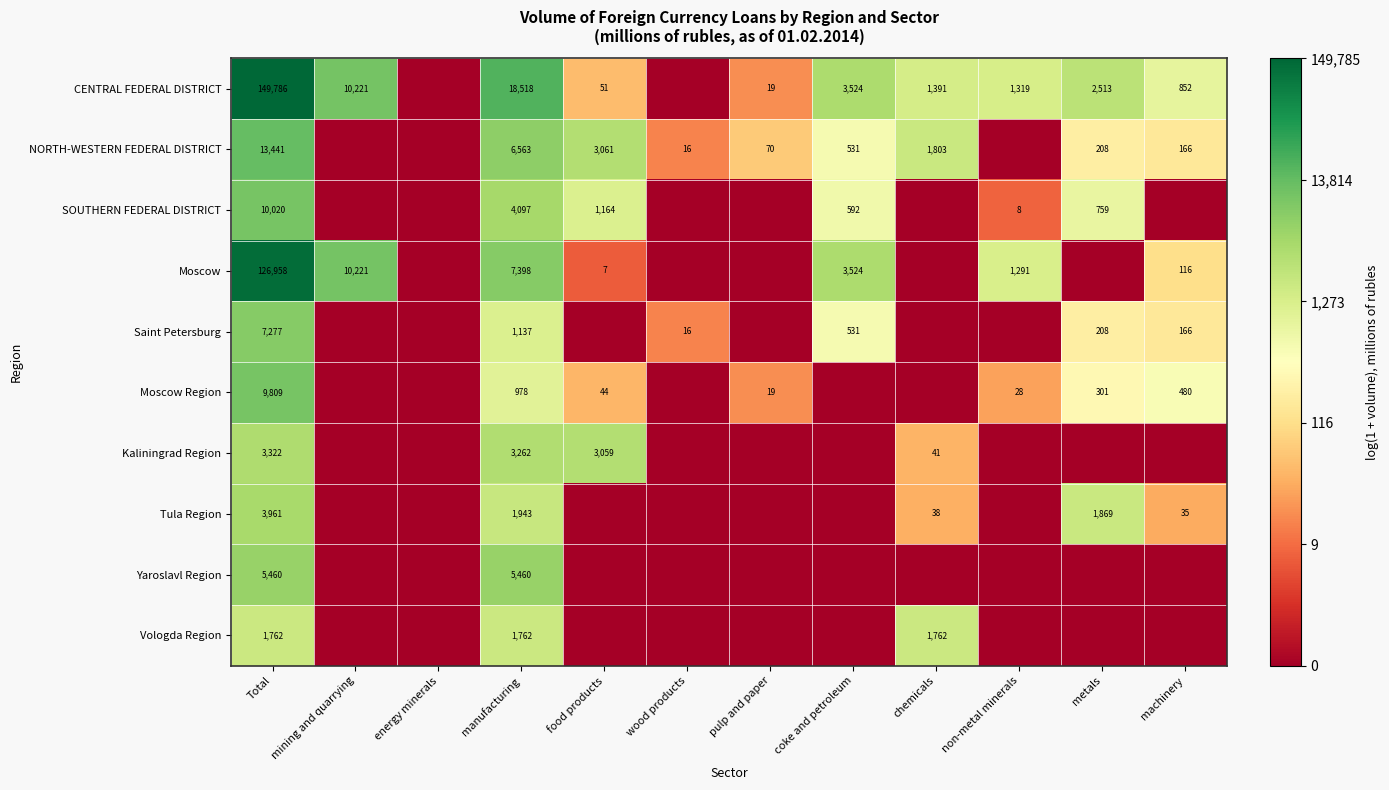

The Moscow series shows 73536 at Total. True or false?

False